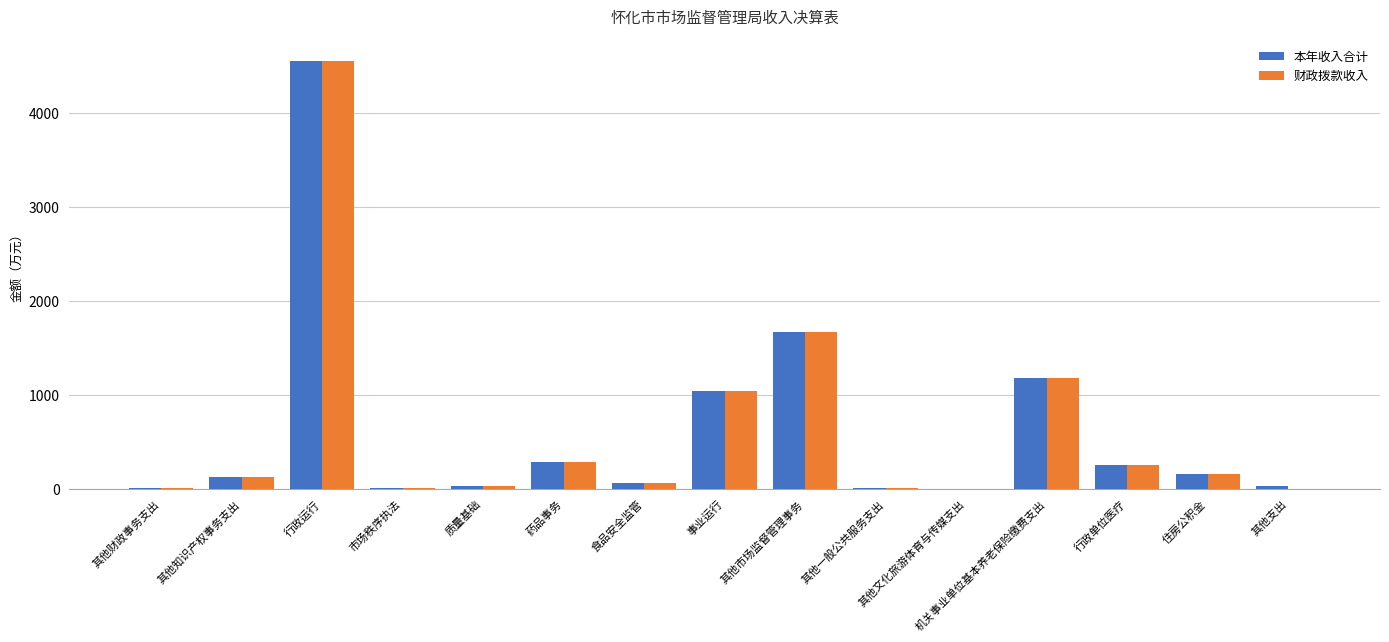

Are the bars grouped side by side (vs. stacked)?

Yes